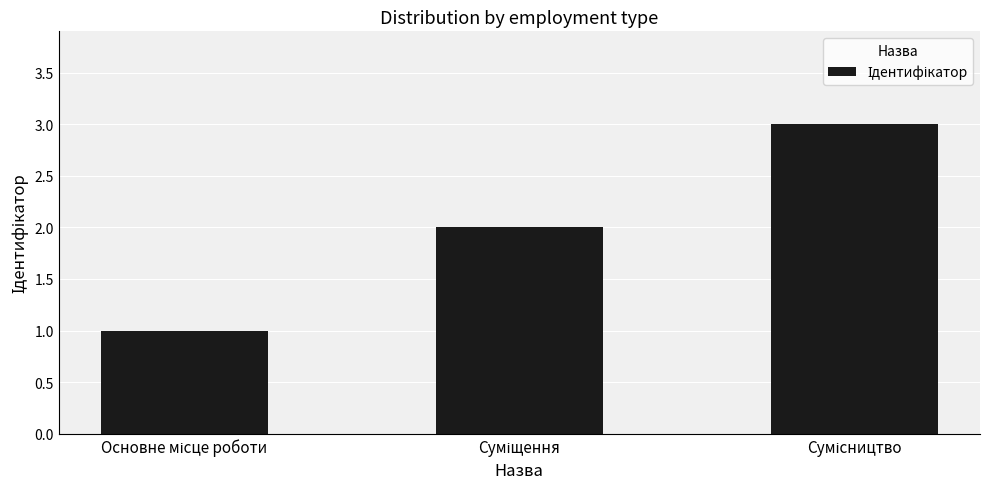

What is the sum of all values?

6